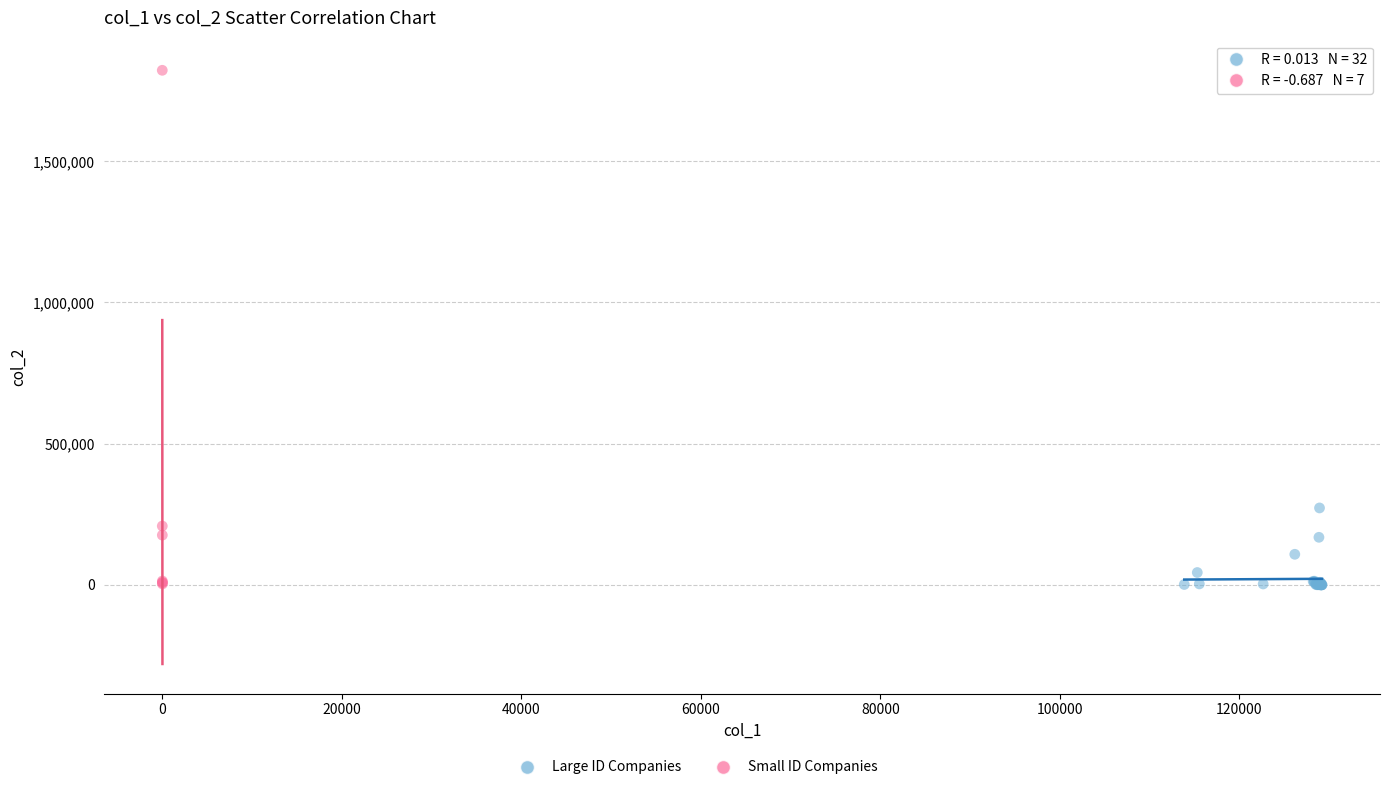

Which series has the widest spread of Y values?

Small ID Companies